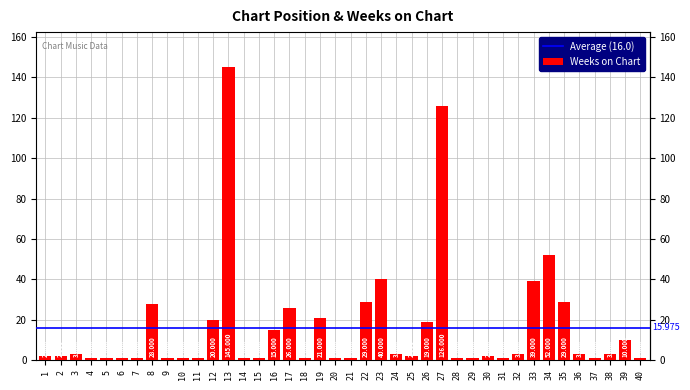

What is the minimum value shown in the chart?

1